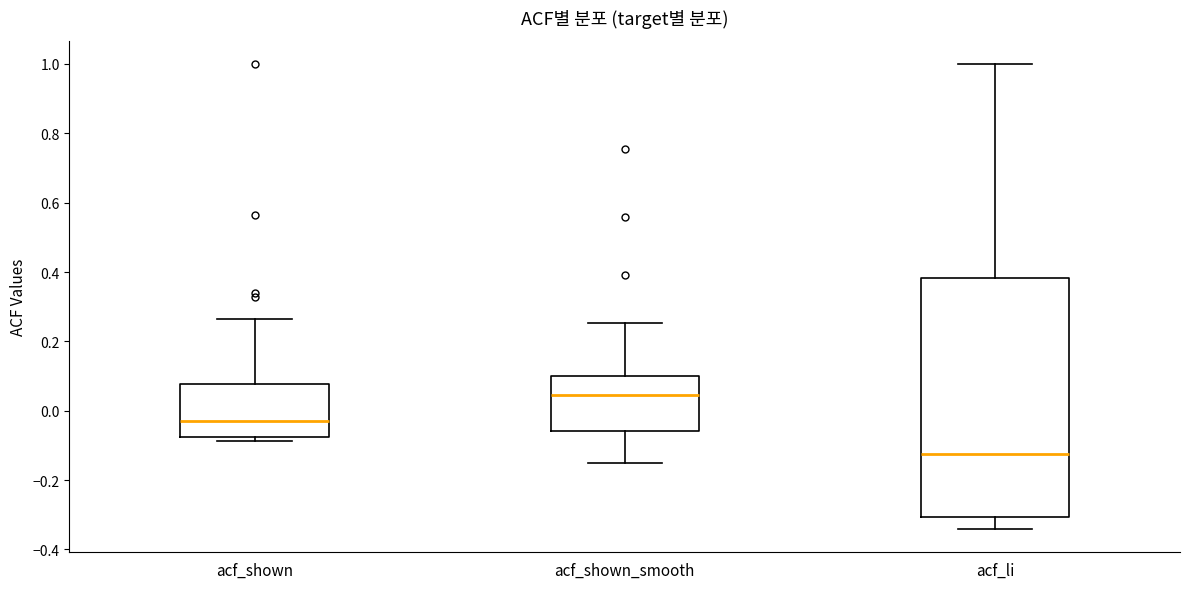

Which box has the lowest median line?

acf_li